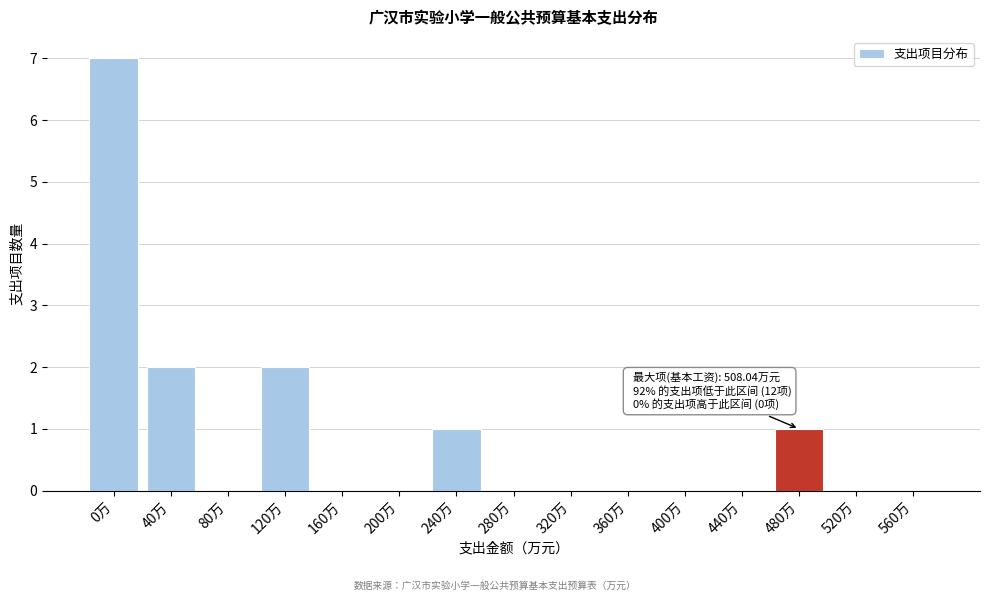

Reading right to left, transcribe all the data shown in this chart.

560万=0	520万=0	480万=1	440万=0	400万=0	360万=0	320万=0	280万=0	240万=1	200万=0	160万=0	120万=2	80万=0	40万=2	0万=7